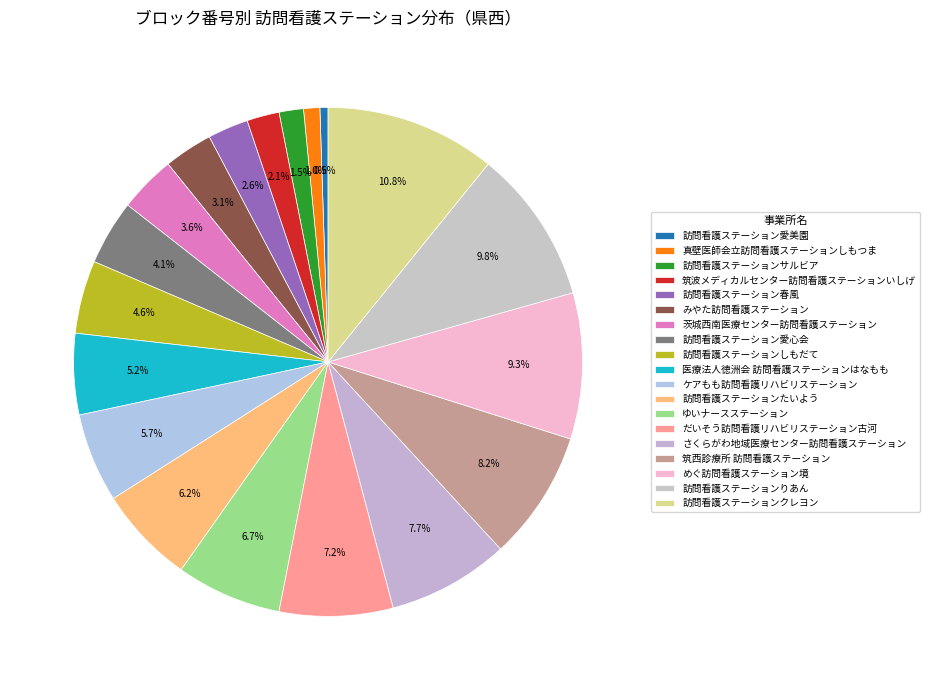

What is the largest slice in the pie chart?

訪問看護ステーションクレヨン